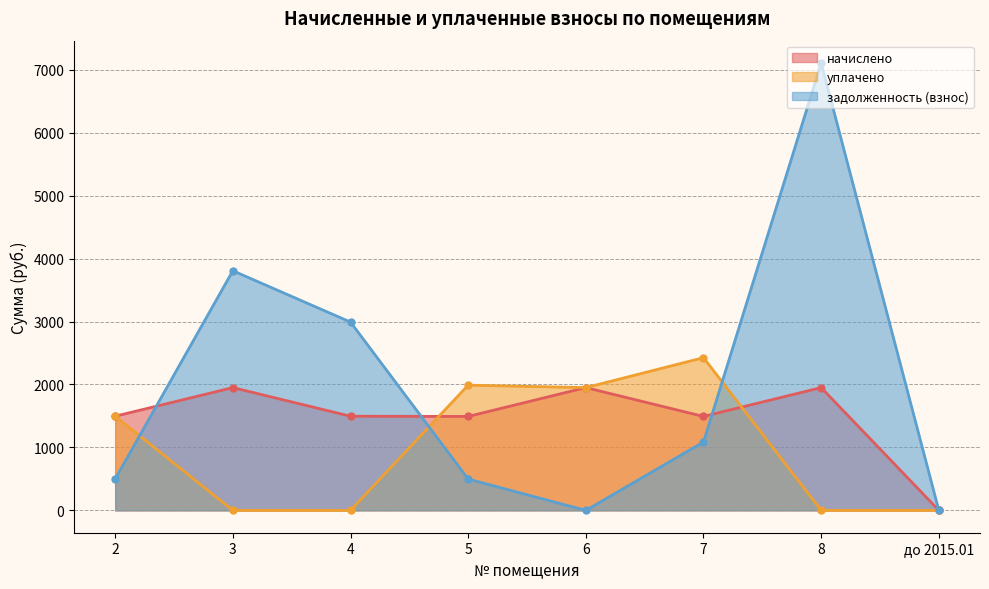

What is the sum of the уплачено values at до 2015.01 and 6?

1950.3